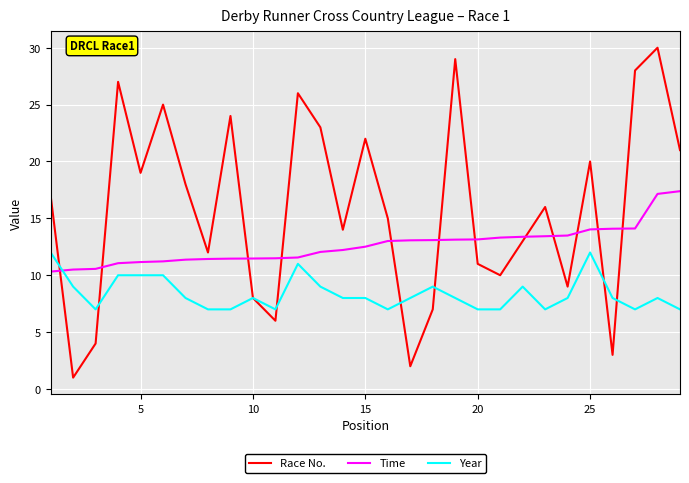

Which series has the largest range (max minus min)?

Race No.